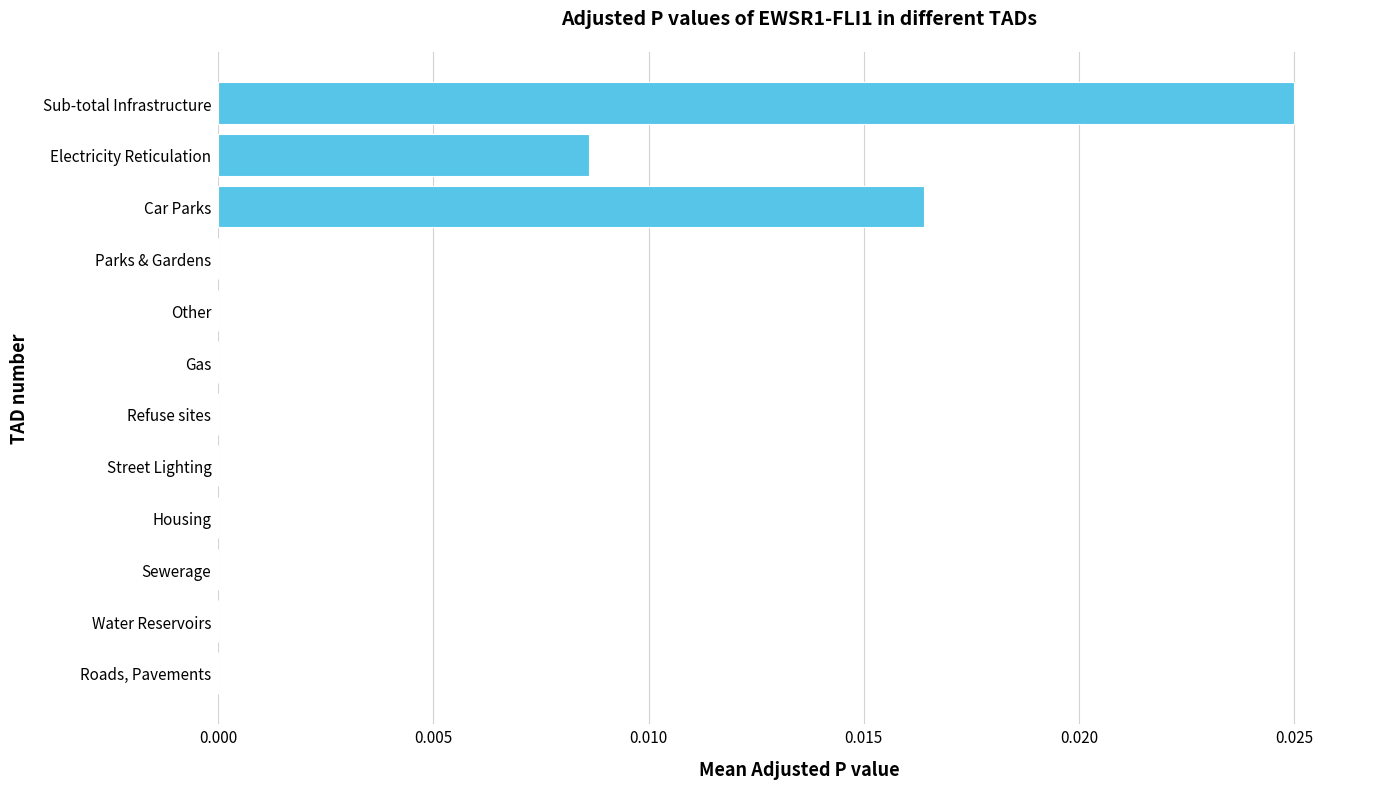

The chart shows a value of 0.0 at Roads, Pavements. True or false?

True